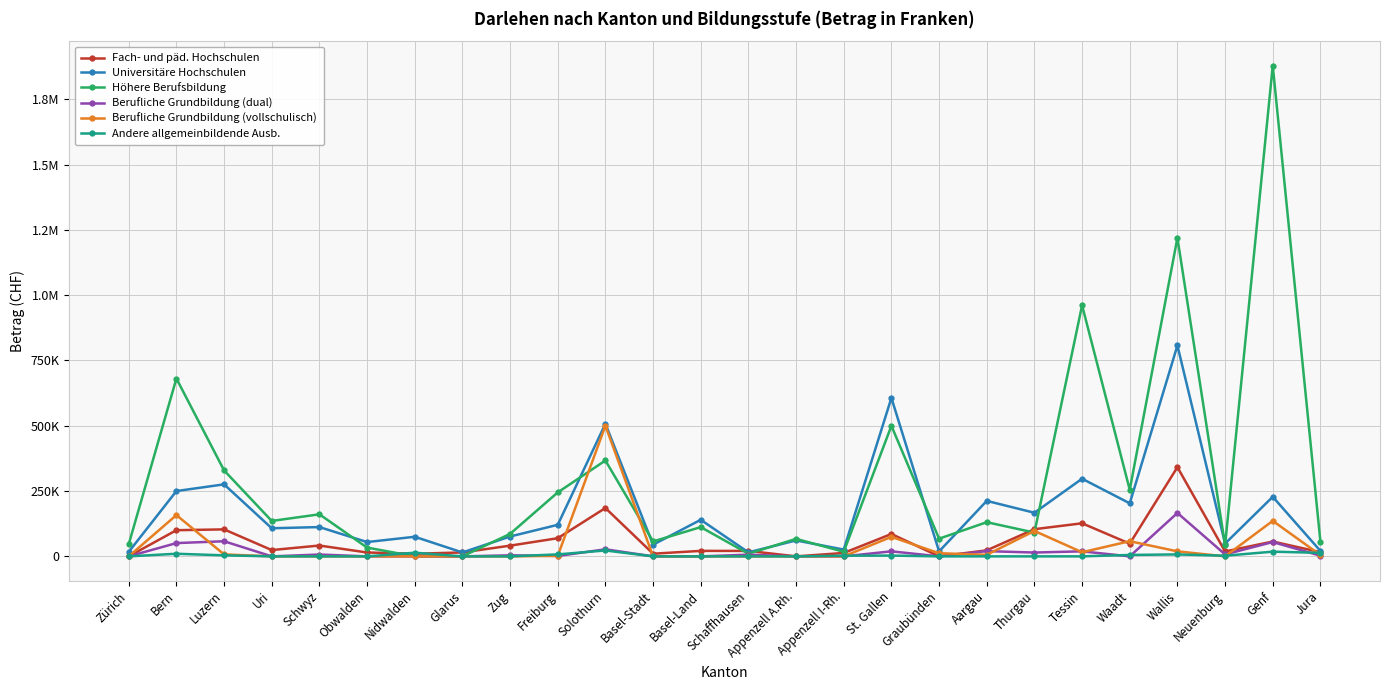

What is the total value across all series at Freiburg?

446070